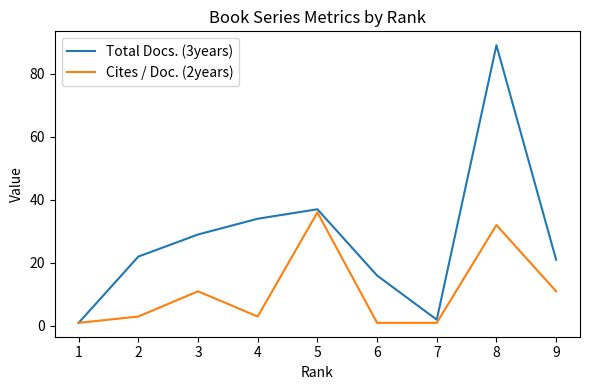

Rank the series by their average value, from highest to lowest.

Total Docs. (3years), Cites / Doc. (2years)